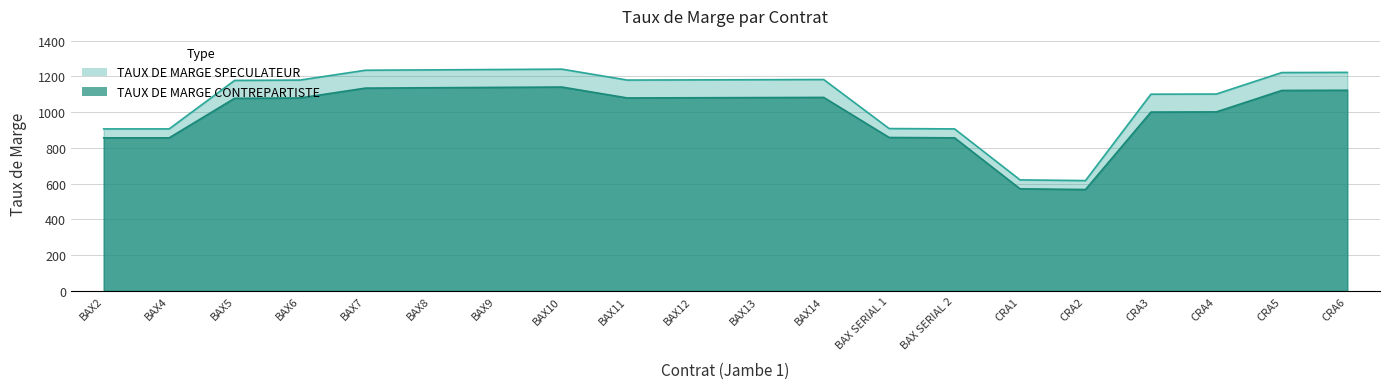

What value does the TAUX DE MARGE SPECULATEUR series have at BAX13?

1181